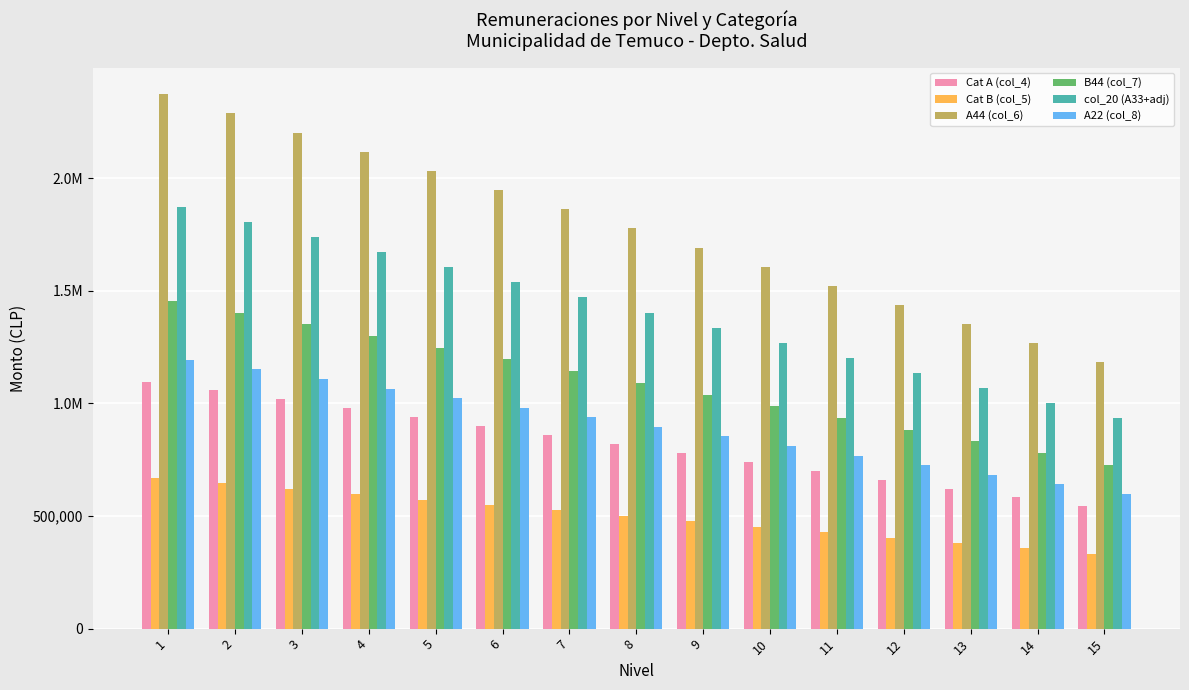

What is the difference between the Cat B (col_5) values at 7 and 2?

120820.0